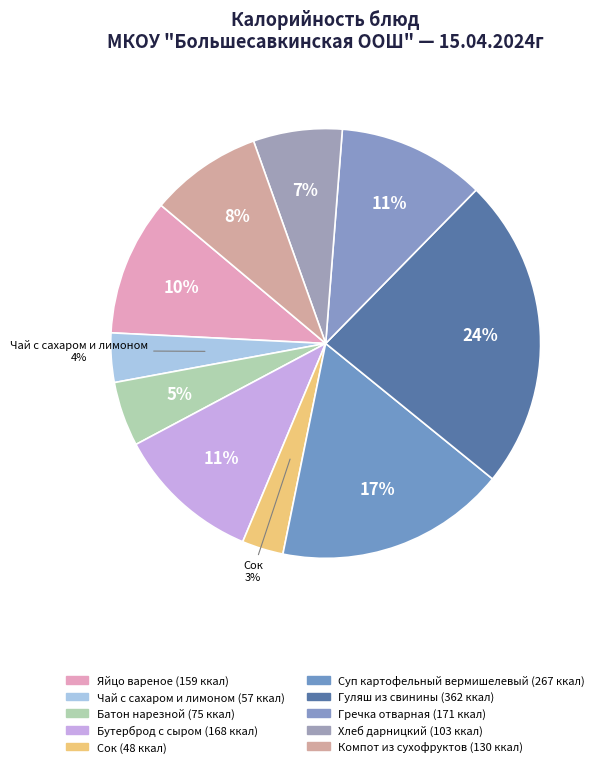

How many slices are in this pie chart?

10